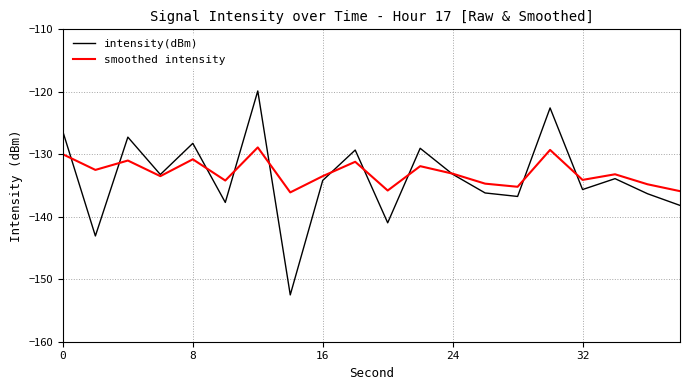

Which series has the largest range (max minus min)?

intensity(dBm)